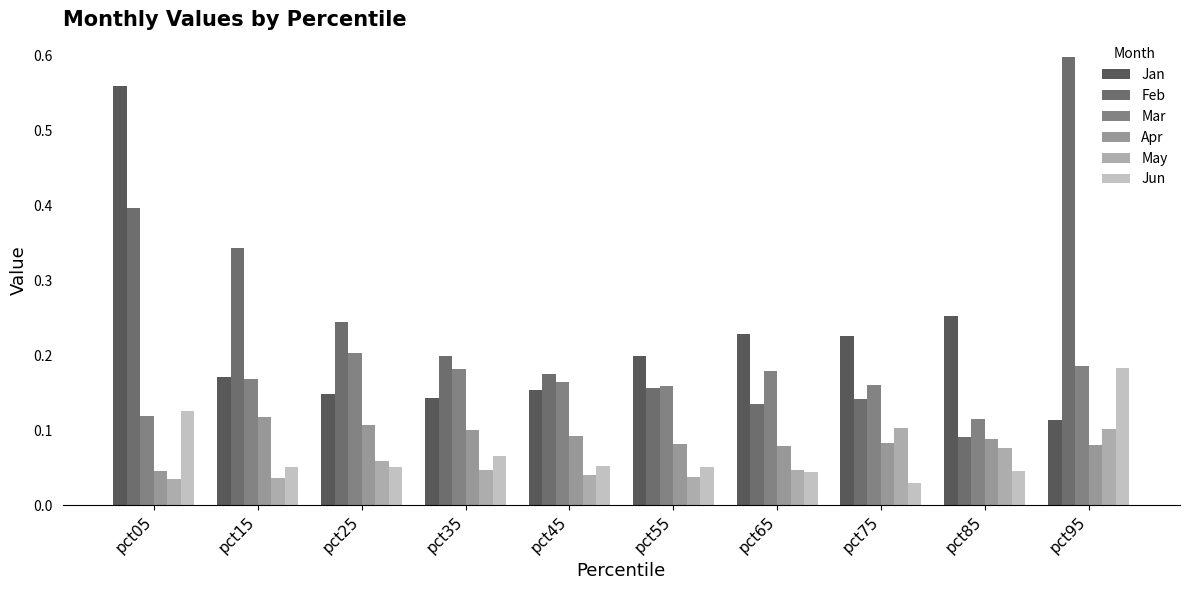

Does the chart contain any negative values?

No